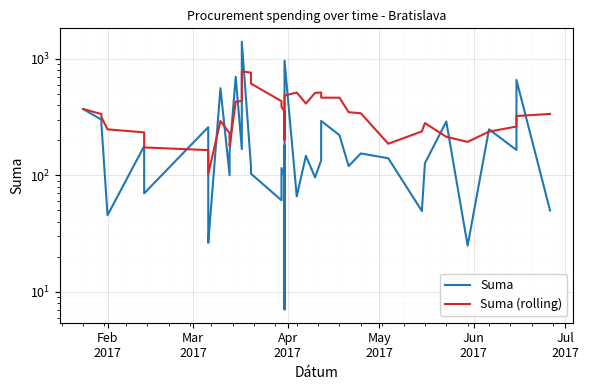

How many lines are shown in the chart?

2